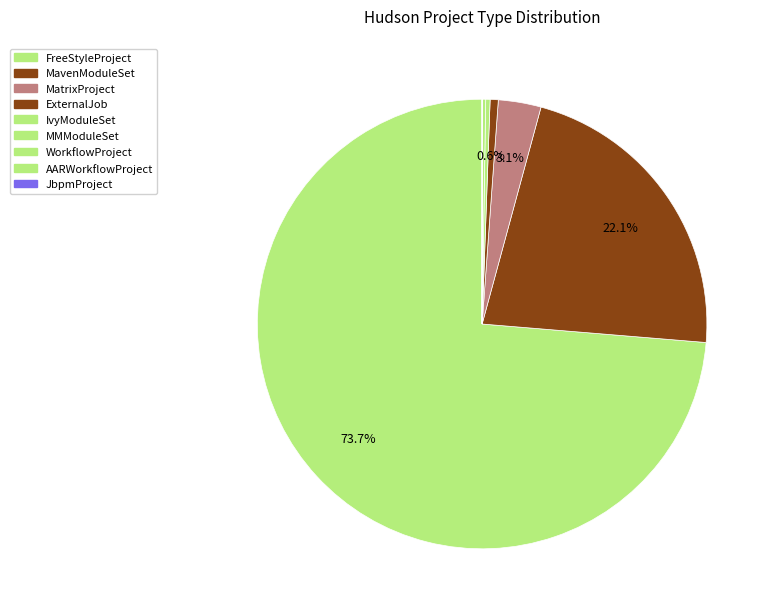

To the nearest percent, what is the average slice percentage?

11%